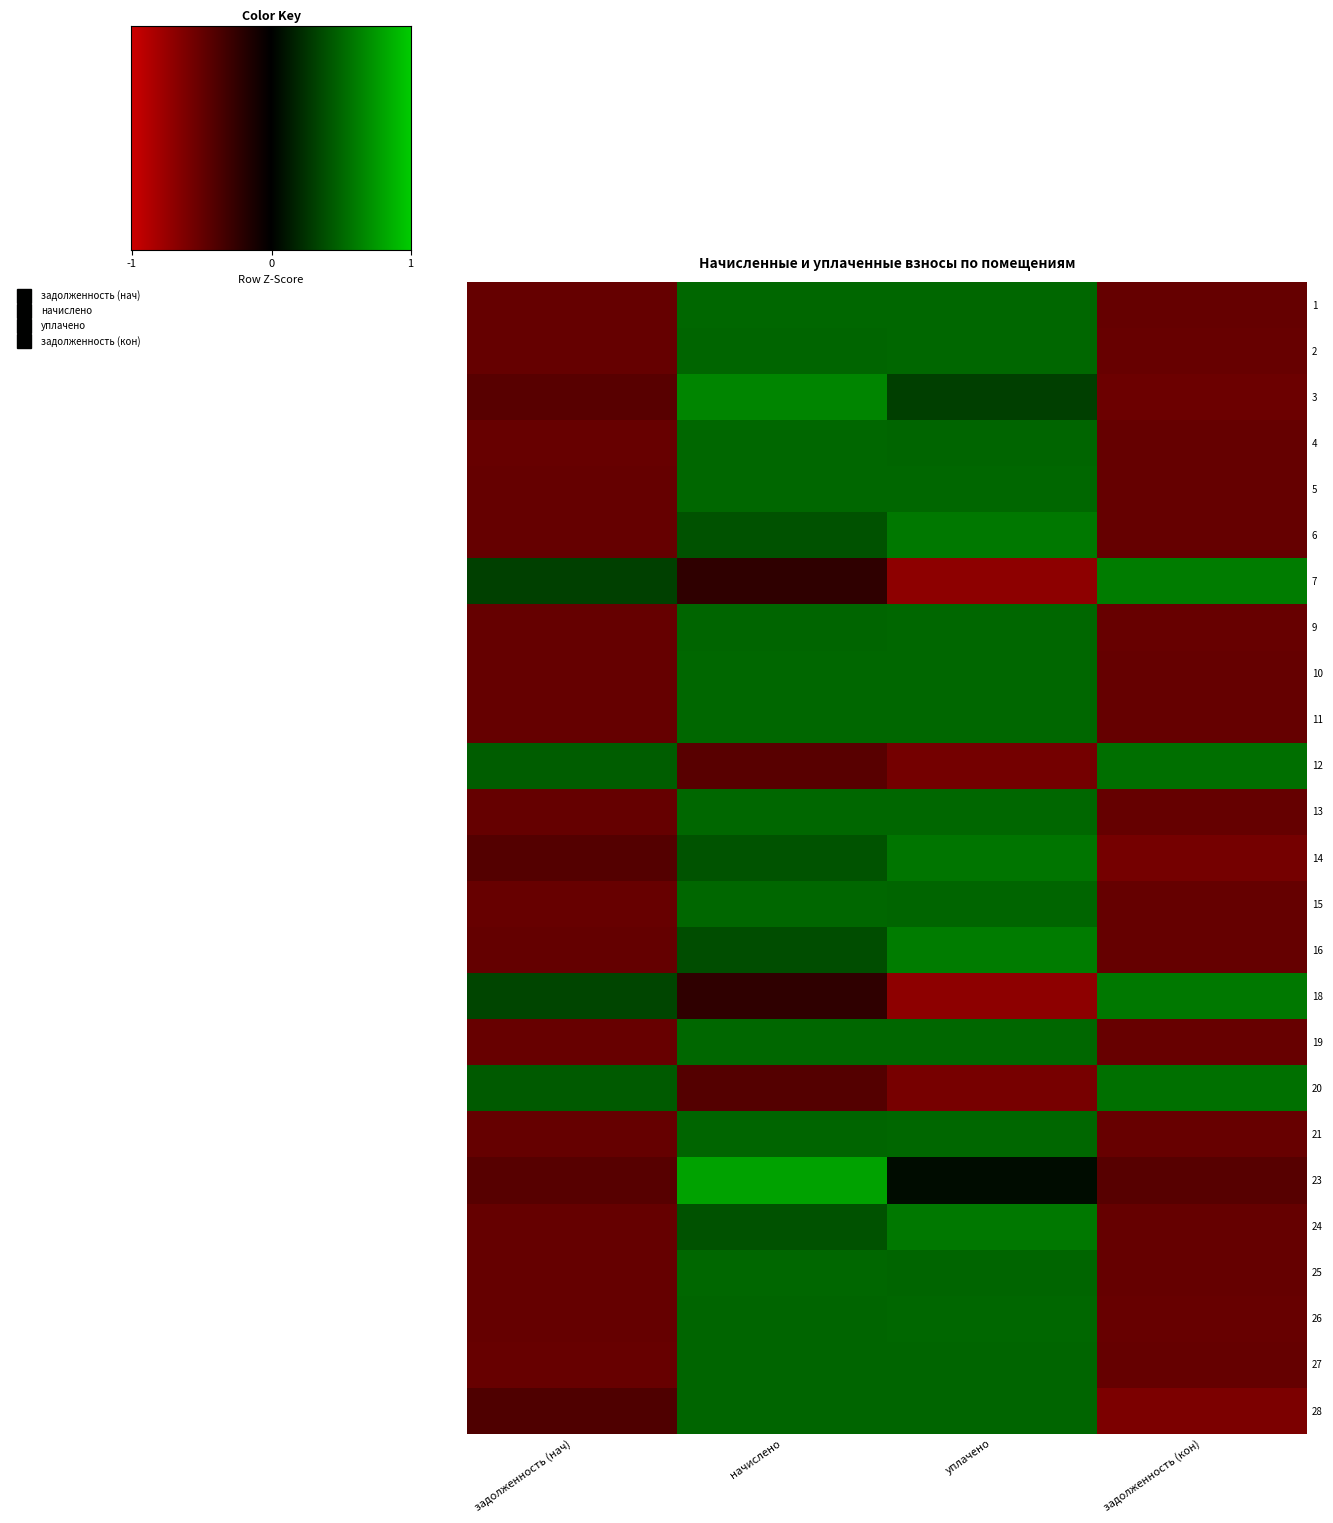

Which series has the largest total across all categories?

6